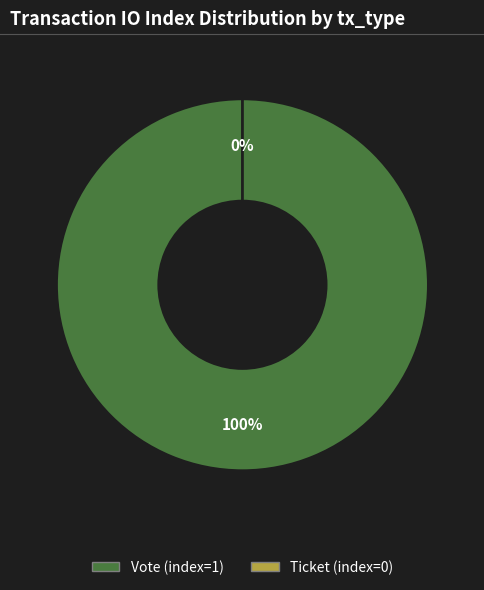

To the nearest percent, what portion does Vote (index=1) represent?

100%